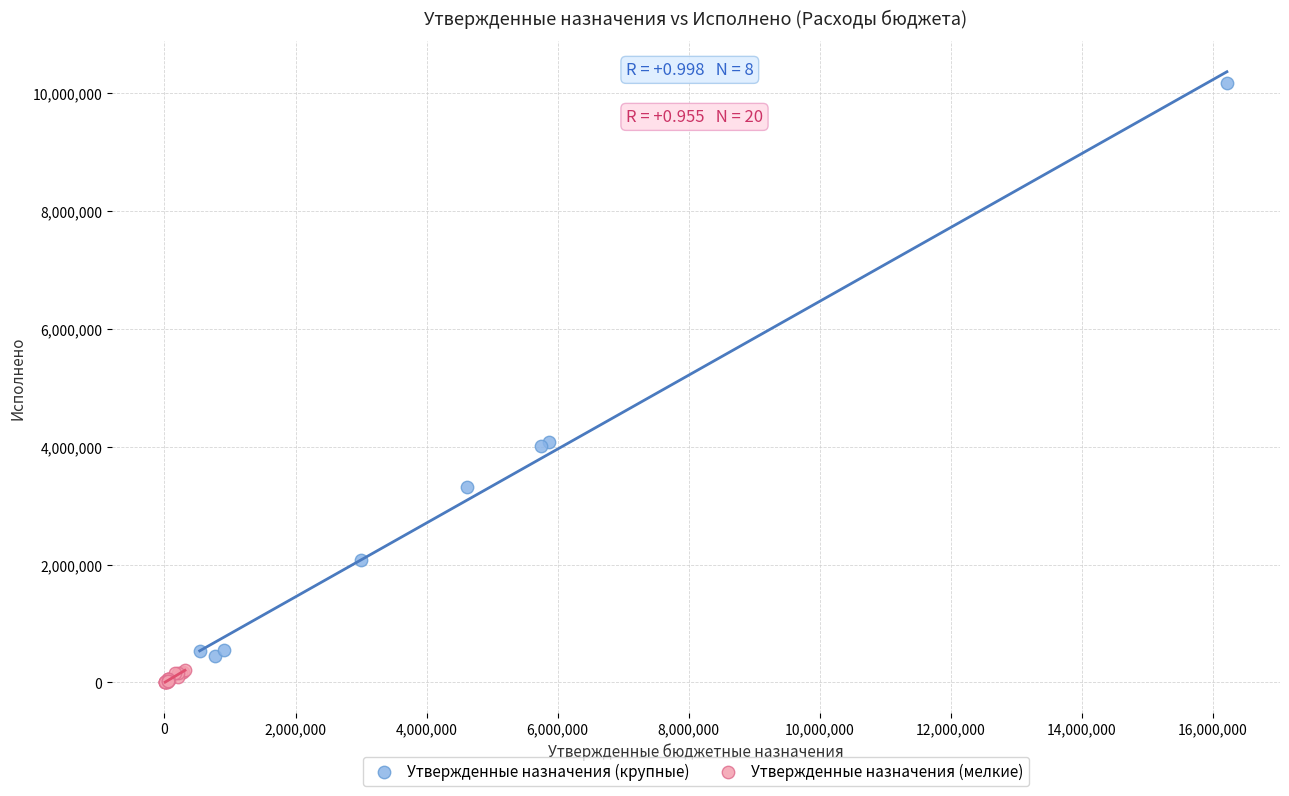

Which series has the largest Y range (max minus min)?

Утвержденные назначения (крупные)